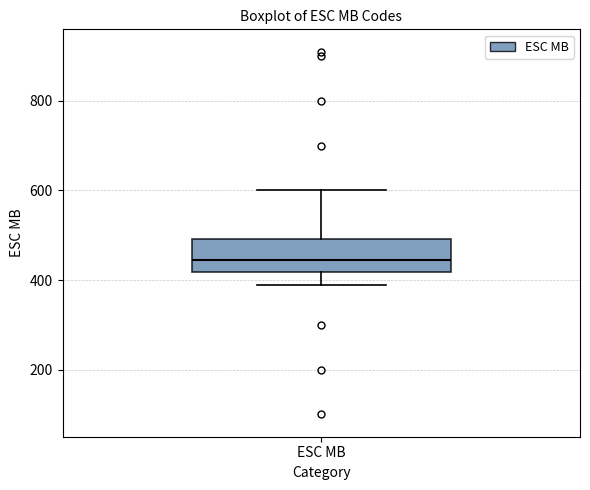

Transcribe this box plot: give where the median line is, the range the box spans, and where the two whiskers end, as read against the y-axis. The values are not printed on the chart, so give them approximately, as read against the axis.

median 440, box 420 to 500, whiskers 400 to 600